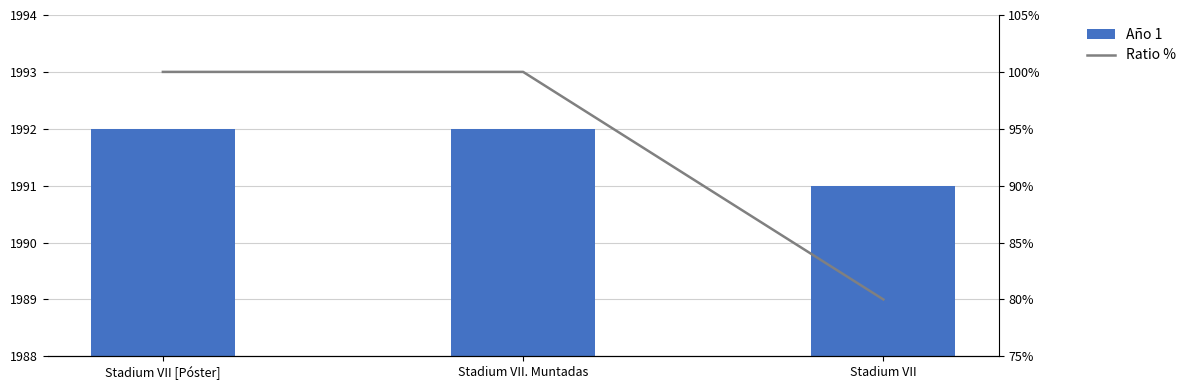

Is the value of Año 1 at Stadium VII [Póster] greater than the value of Ratio % at Stadium VII. Muntadas?

Yes